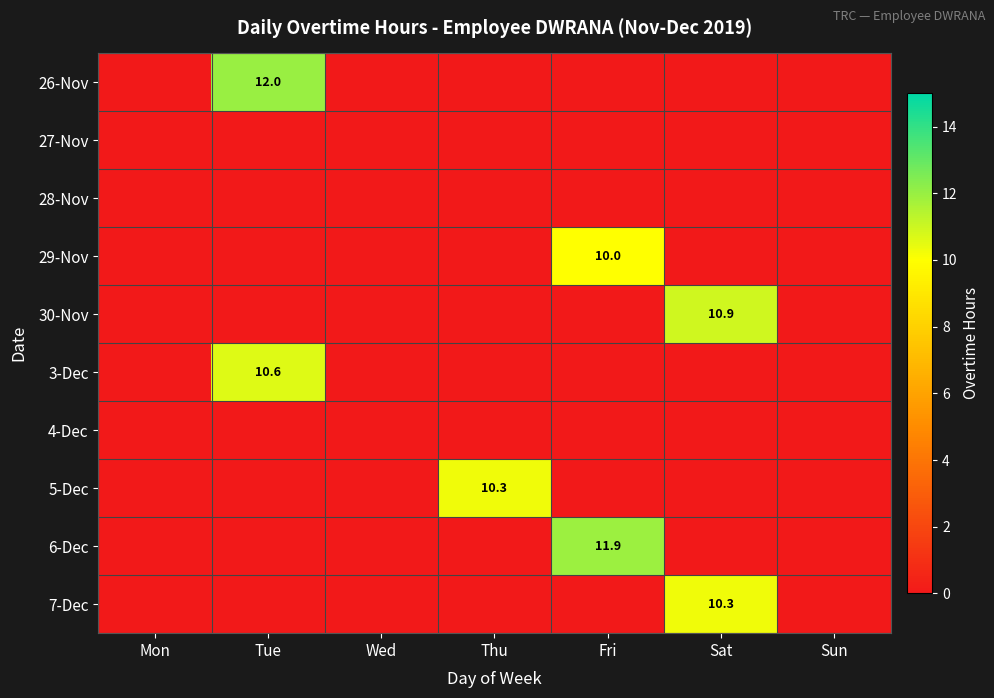

The 30-Nov series shows 19.4 at Sat. True or false?

False